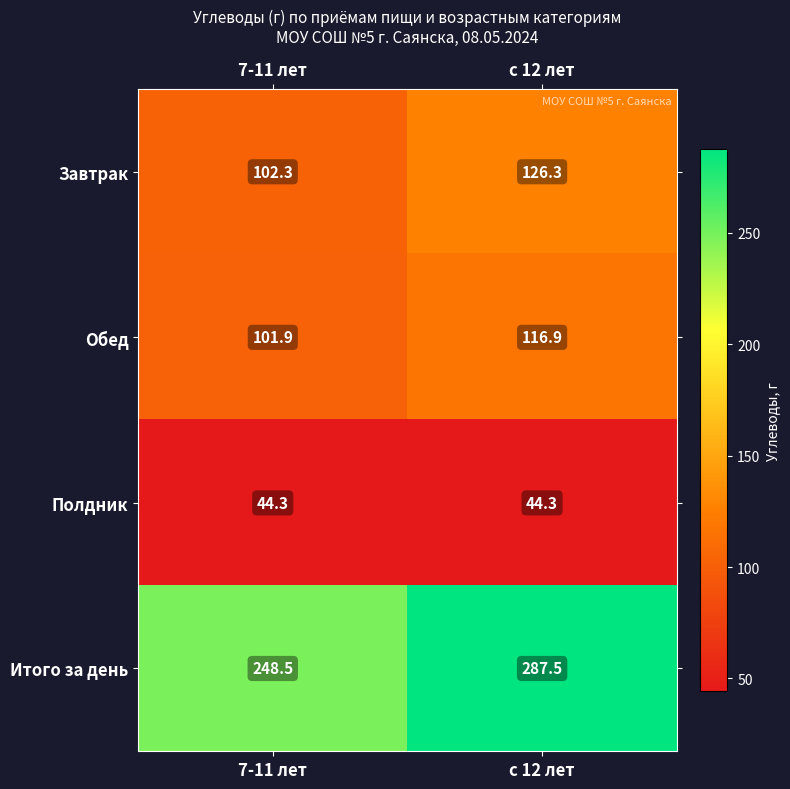

List the labels in order of Завтрак value, largest first.

с 12 лет, 7-11 лет